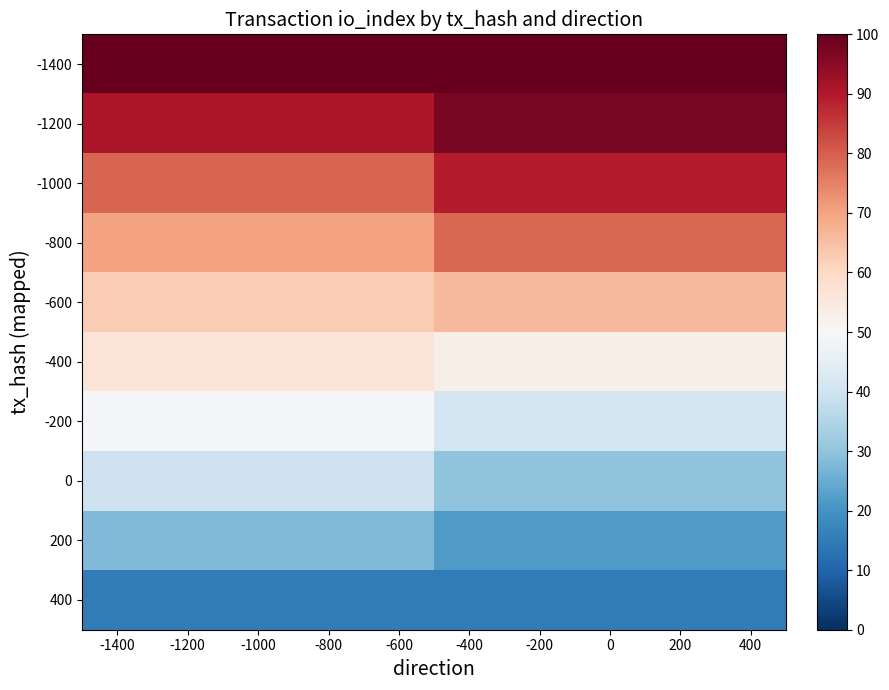

Reading left to right, what are all the values shown in this chart?

-1400: -1400=104.0	-1200=104.0	-1000=104.0	-800=104.0	-600=104.0	-400=104.0	-200=104.0	0=104.0	200=104.0	400=104.0
-1200: -1400=90.9	-1200=90.9	-1000=90.9	-800=90.9	-600=90.9	-400=97.3	-200=97.3	0=97.3	200=97.3	400=97.3
-1000: -1400=79.3	-1200=79.3	-1000=79.3	-800=79.3	-600=79.3	-400=89.1	-200=89.1	0=89.1	200=89.1	400=89.1
-800: -1400=70.0	-1200=70.0	-1000=70.0	-800=70.0	-600=70.0	-400=78.6	-200=78.6	0=78.6	200=78.6	400=78.6
-600: -1400=62.8	-1200=62.8	-1000=62.8	-800=62.8	-600=62.8	-400=66.1	-200=66.1	0=66.1	200=66.1	400=66.1
-400: -1400=56.3	-1200=56.3	-1000=56.3	-800=56.3	-600=56.3	-400=52.8	-200=52.8	0=52.8	200=52.8	400=52.8
-200: -1400=49.0	-1200=49.0	-1000=49.0	-800=49.0	-600=49.0	-400=40.3	-200=40.3	0=40.3	200=40.3	400=40.3
0: -1400=39.7	-1200=39.7	-1000=39.7	-800=39.7	-600=39.7	-400=29.9	-200=29.9	0=29.9	200=29.9	400=29.9
200: -1400=28.0	-1200=28.0	-1000=28.0	-800=28.0	-600=28.0	-400=21.7	-200=21.7	0=21.7	200=21.7	400=21.7
400: -1400=14.9	-1200=14.9	-1000=14.9	-800=14.9	-600=14.9	-400=15.1	-200=15.1	0=15.1	200=15.1	400=15.1